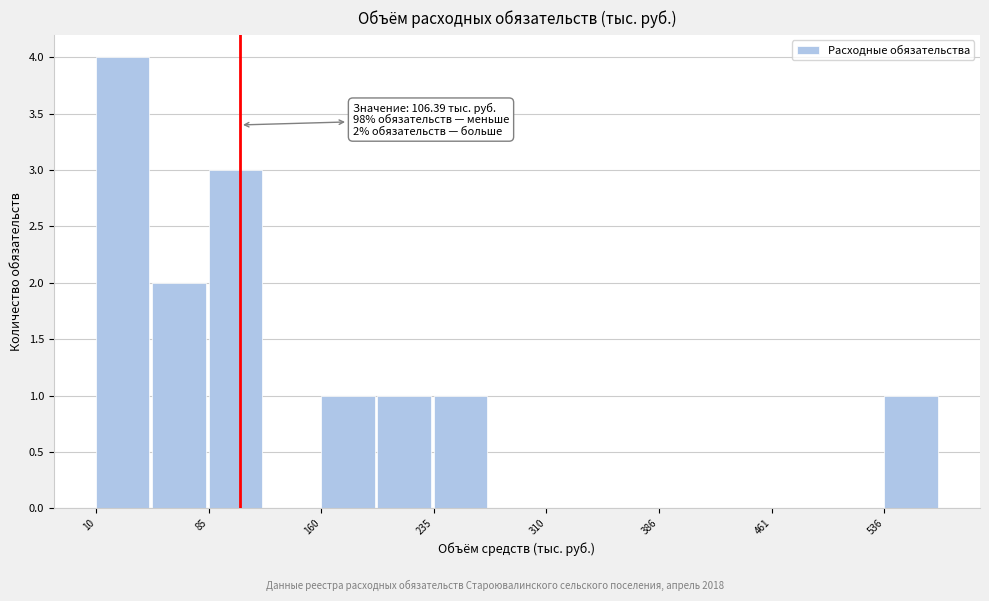

Around what value on the x-axis is the tallest bar? Give the approximate position of its centre, as read against the axis.

30